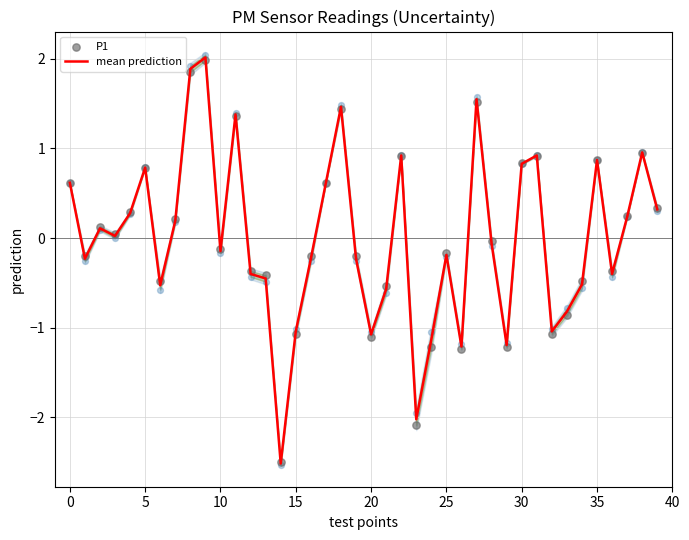

What are all the series names shown in the legend?

mean prediction, P1